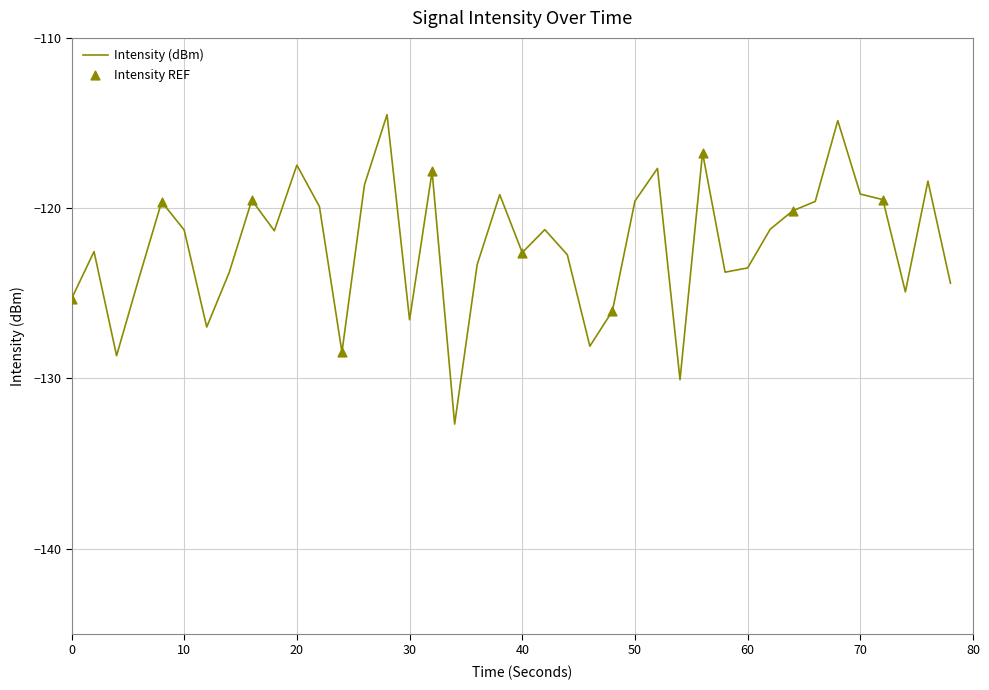

What is the difference between the maximum and minimum values?

18.2